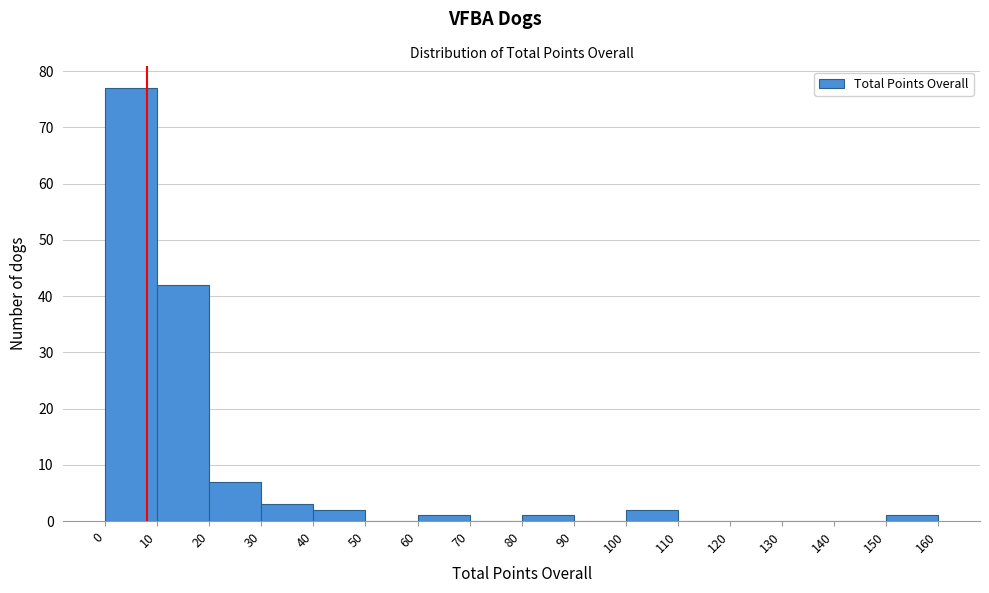

Reading left to right, transcribe this chart: for each bar, give the range it covers on the x-axis and its height. The values are not printed on the chart, so give them approximately, as read against the axis.

0 to 10: 77
10 to 20: 42
20 to 30: 7
30 to 40: 3
40 to 50: 2
50 to 60: 0
60 to 70: 1
70 to 80: 0
80 to 90: 1
90 to 100: 0
100 to 110: 2
110 to 120: 0
120 to 130: 0
130 to 140: 0
140 to 150: 0
150 to 160: 1